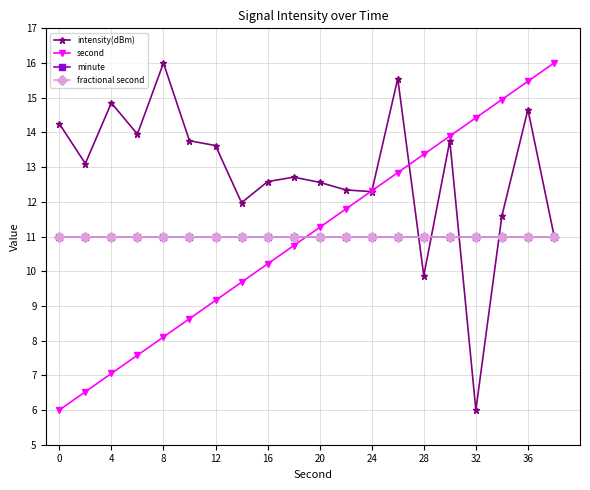

Does the chart have visible grid lines?

Yes